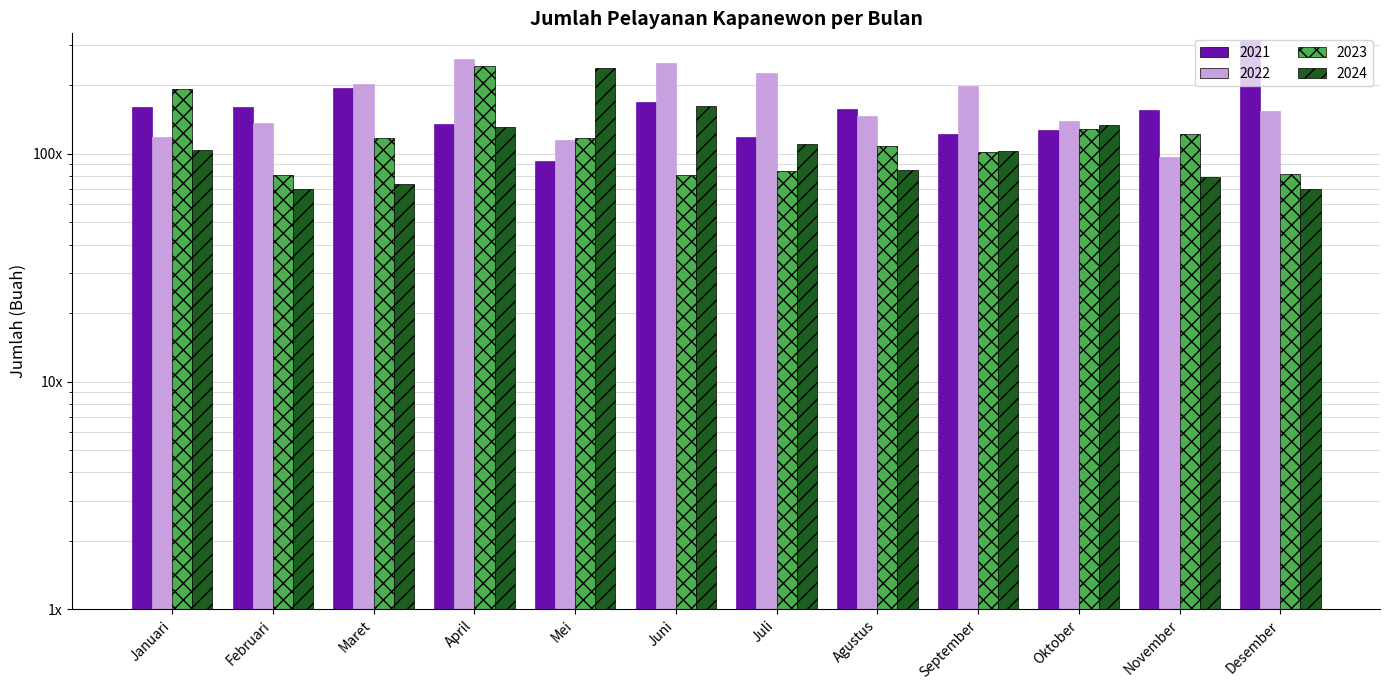

At Mei, list the series in order from largest to smallest.

2024, 2023, 2022, 2021